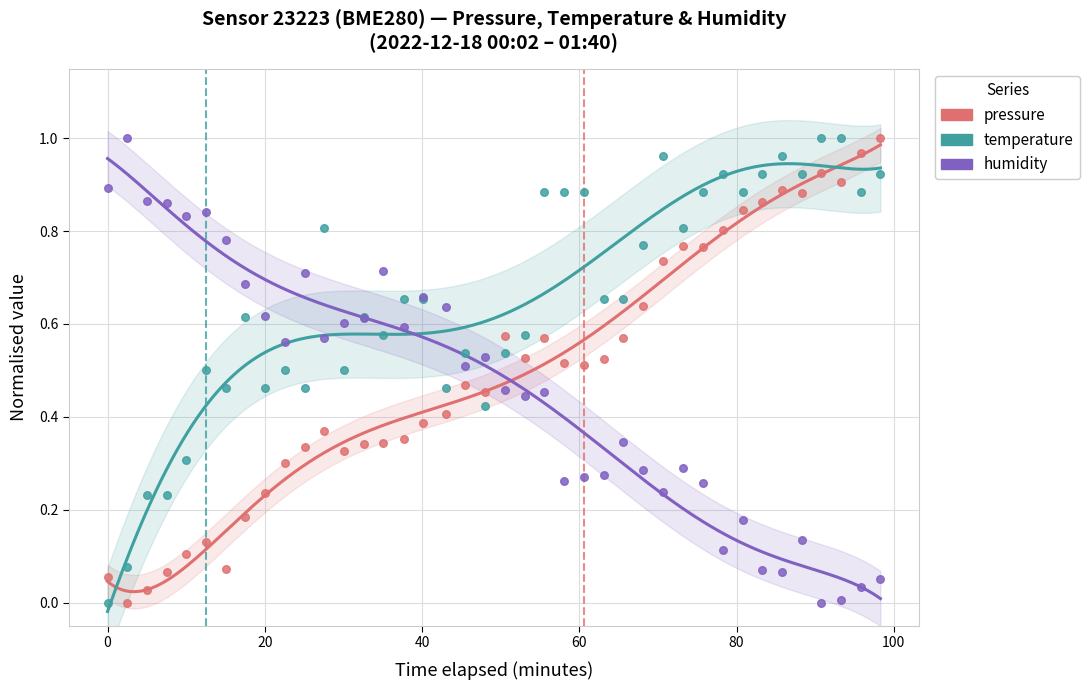

At how many categories does at least one series exceed 0?

40